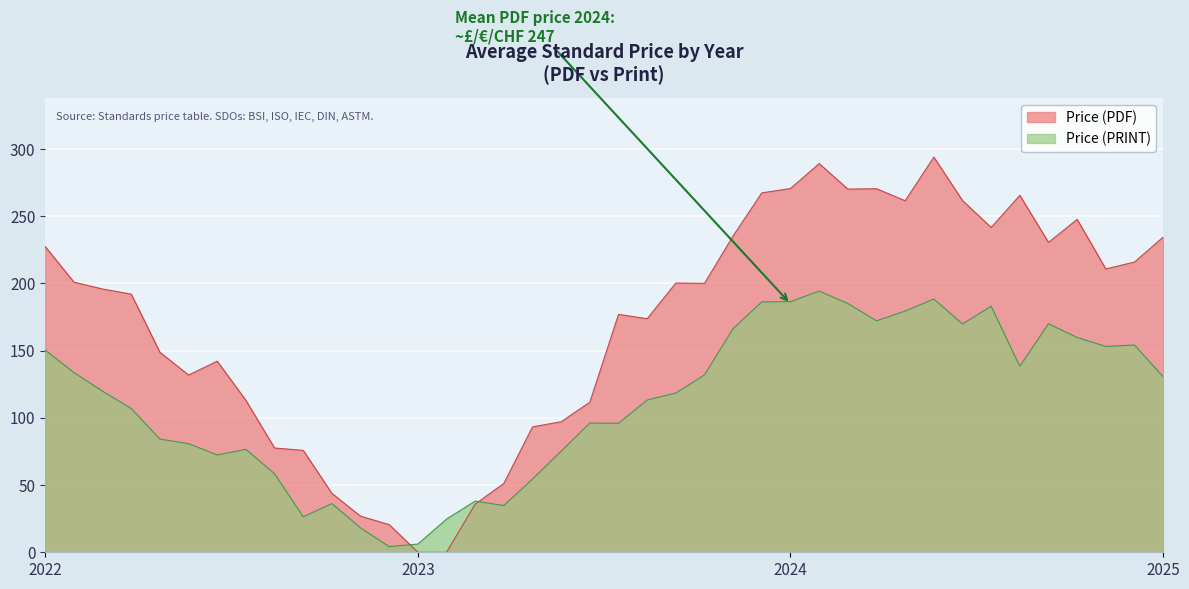

How many lines are shown in the chart?

2